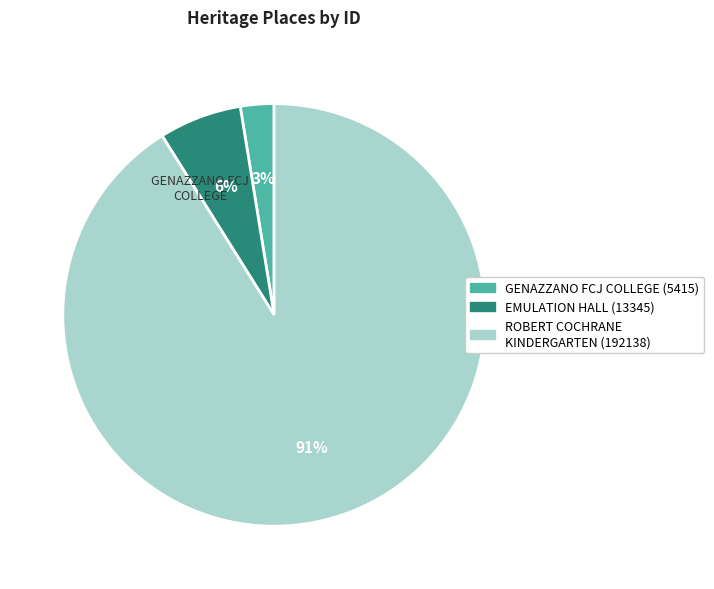

What is the ratio of the value at EMULATION HALL to the value at ROBERT COCHRANE KINDERGARTEN?

0.1